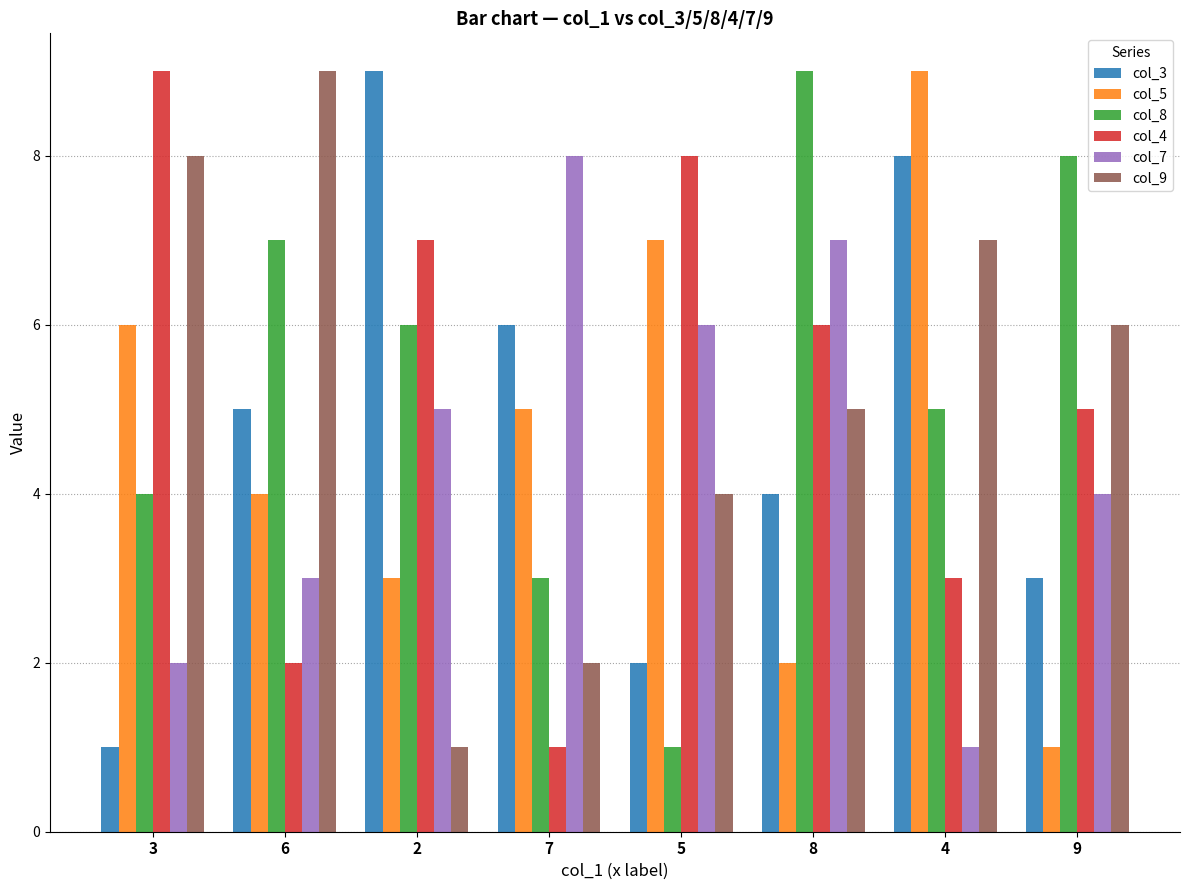

How many groups of bars are there?

8